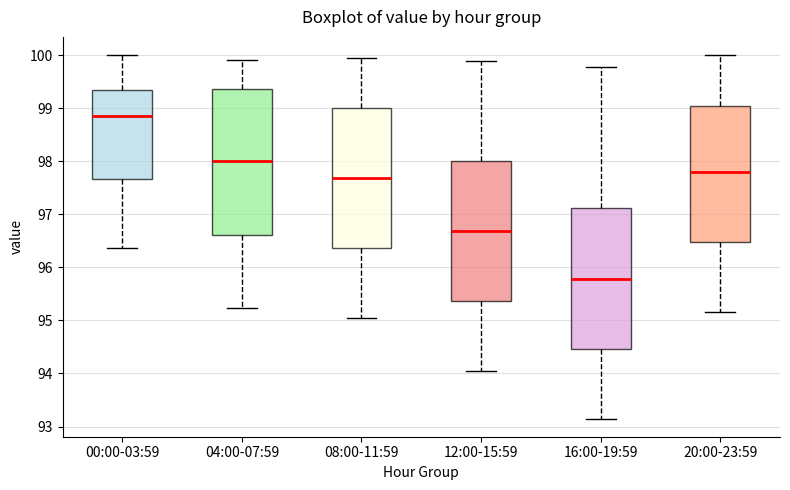

Which box's median line is the lowest?

16:00-19:59